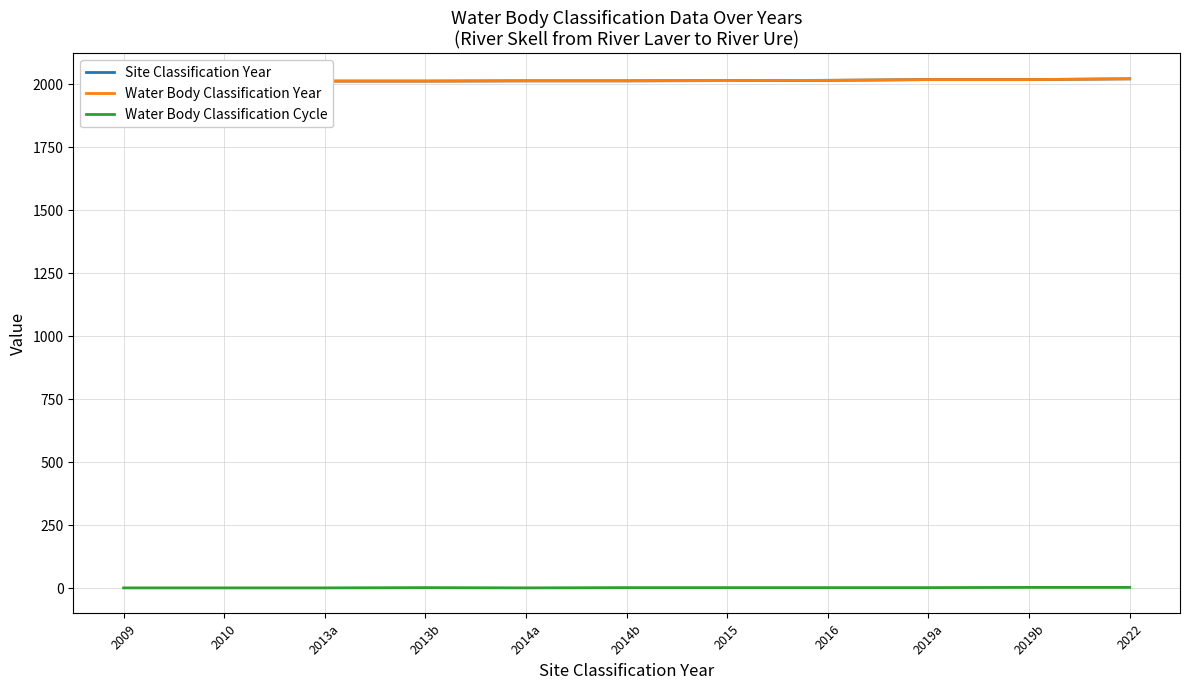

Does the chart have visible grid lines?

Yes